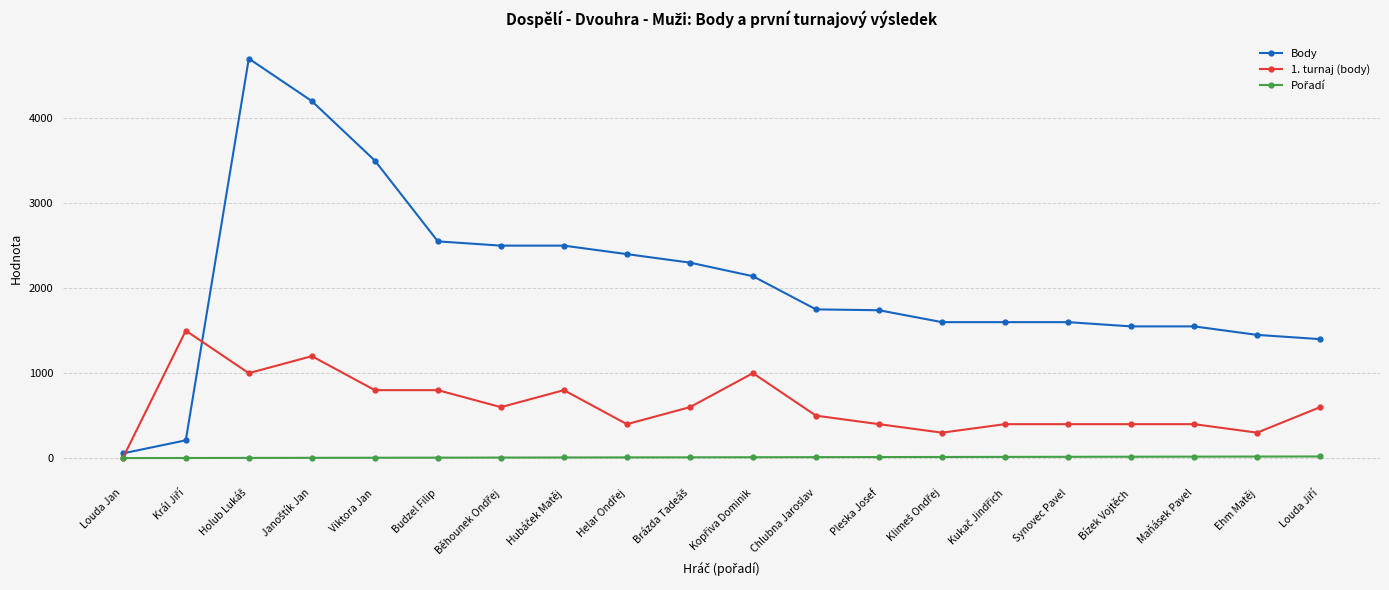

What is the value of the Body point at the 1st from the left?

56